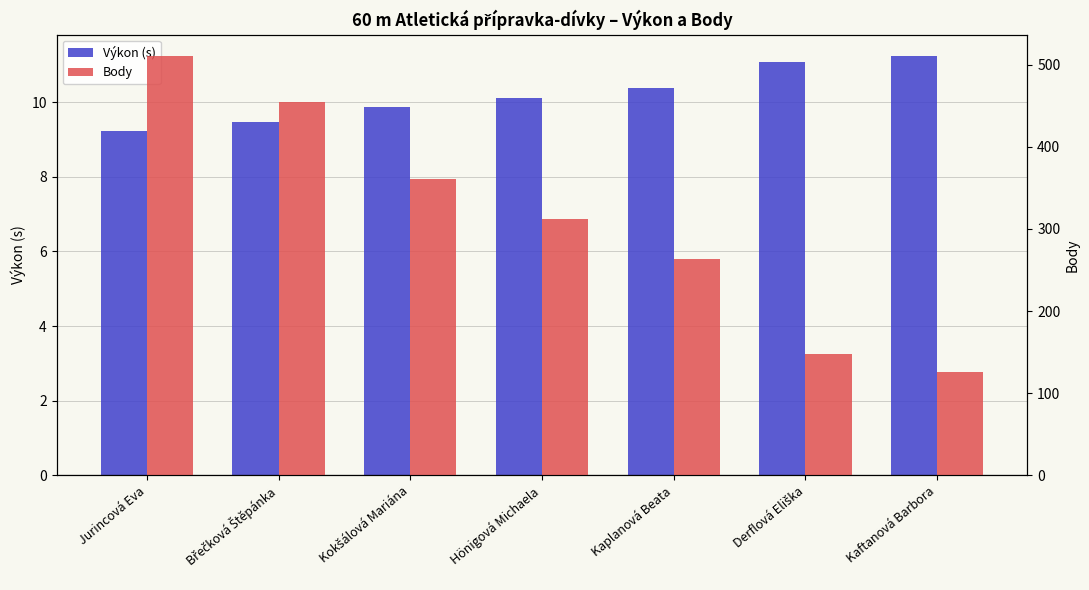

What is the value of the Body bar at the 6th from the left?

148.0